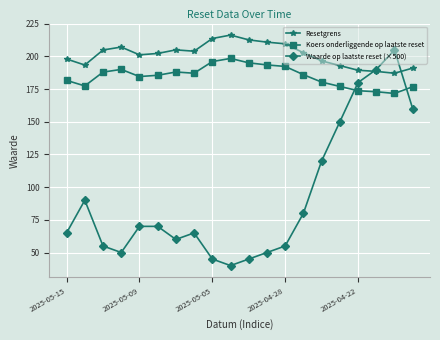

Rank the series by their average value, from lowest to highest.

Waarde op laatste reset (×500), Koers onderliggende op laatste reset, Resetgrens